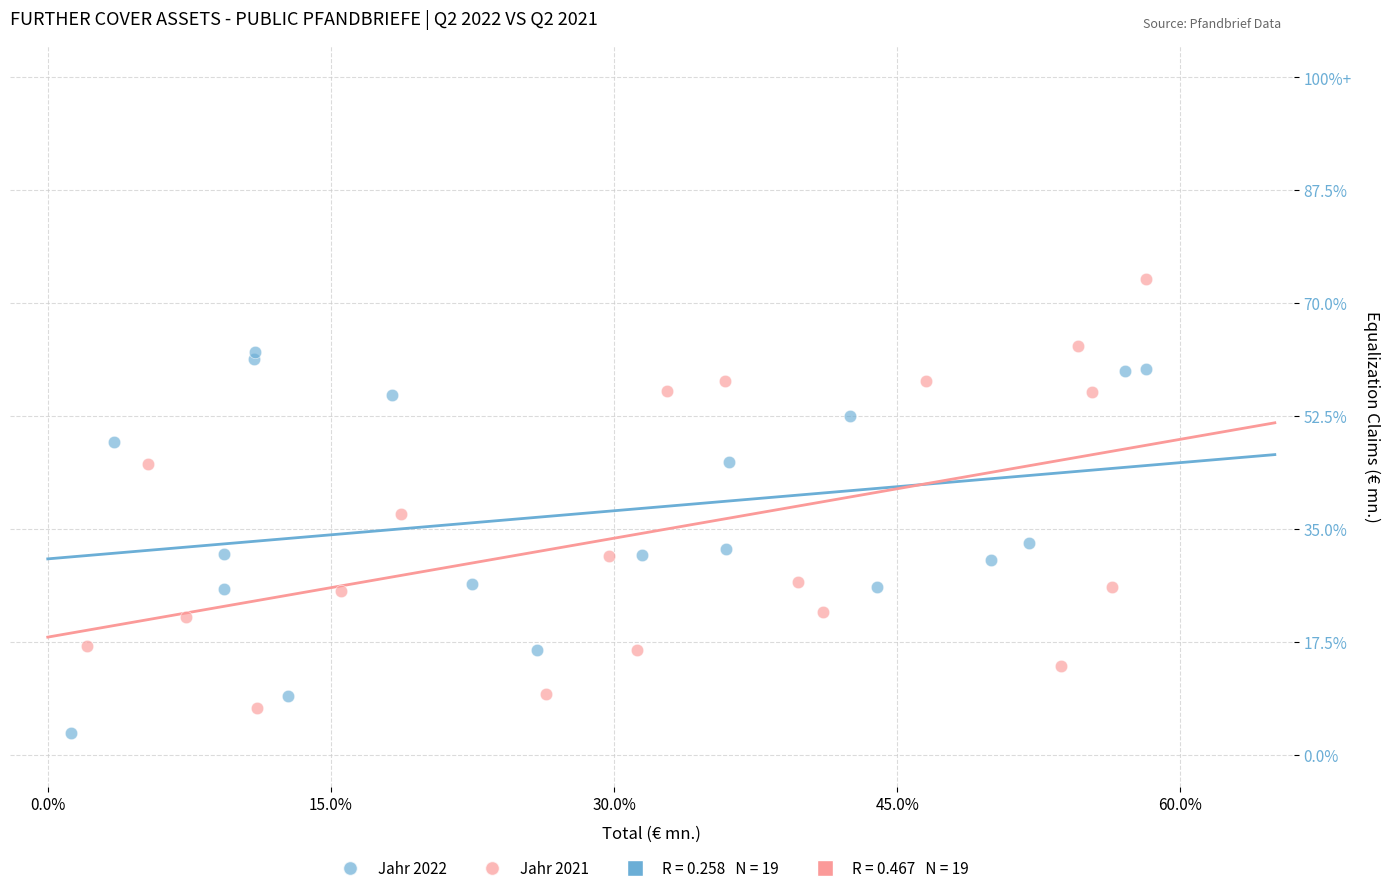

Which series reaches the maximum Y coordinate?

Jahr 2021